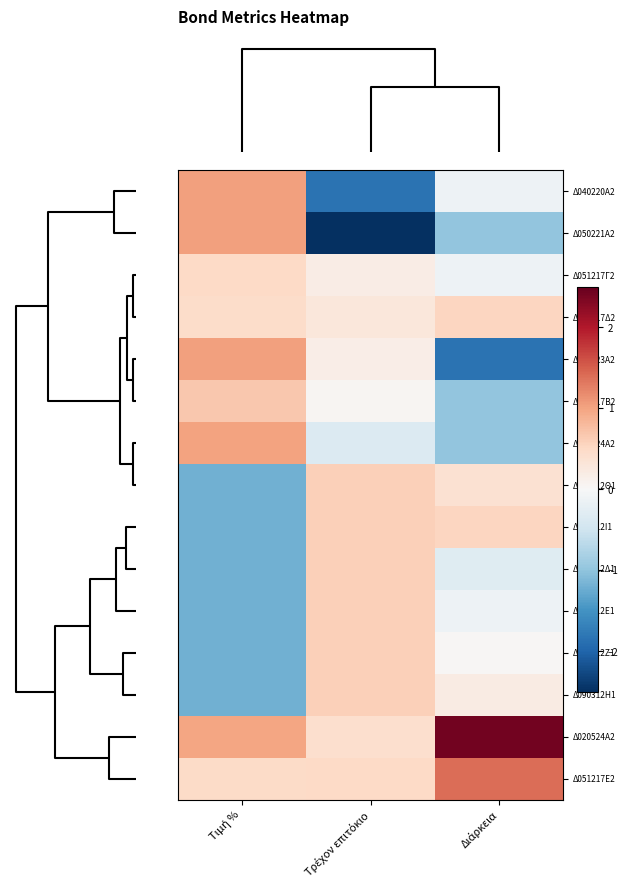

At which category is the sum across all series the highest?

Τρέχον επιτόκιο